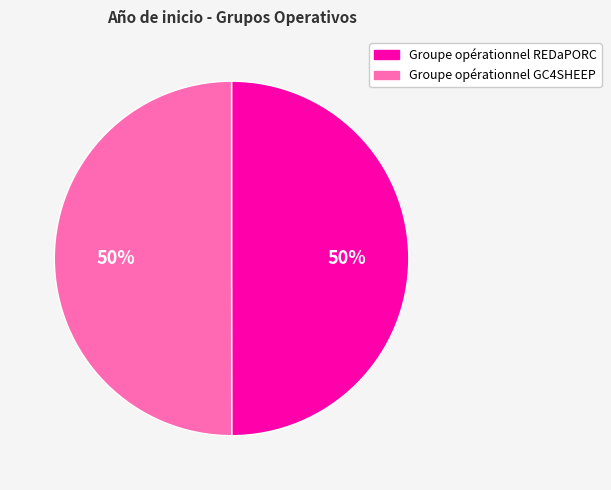

Approximately how many times larger is the value at Groupe opérationnel REDaPORC compared to Groupe opérationnel GC4SHEEP?

1.0